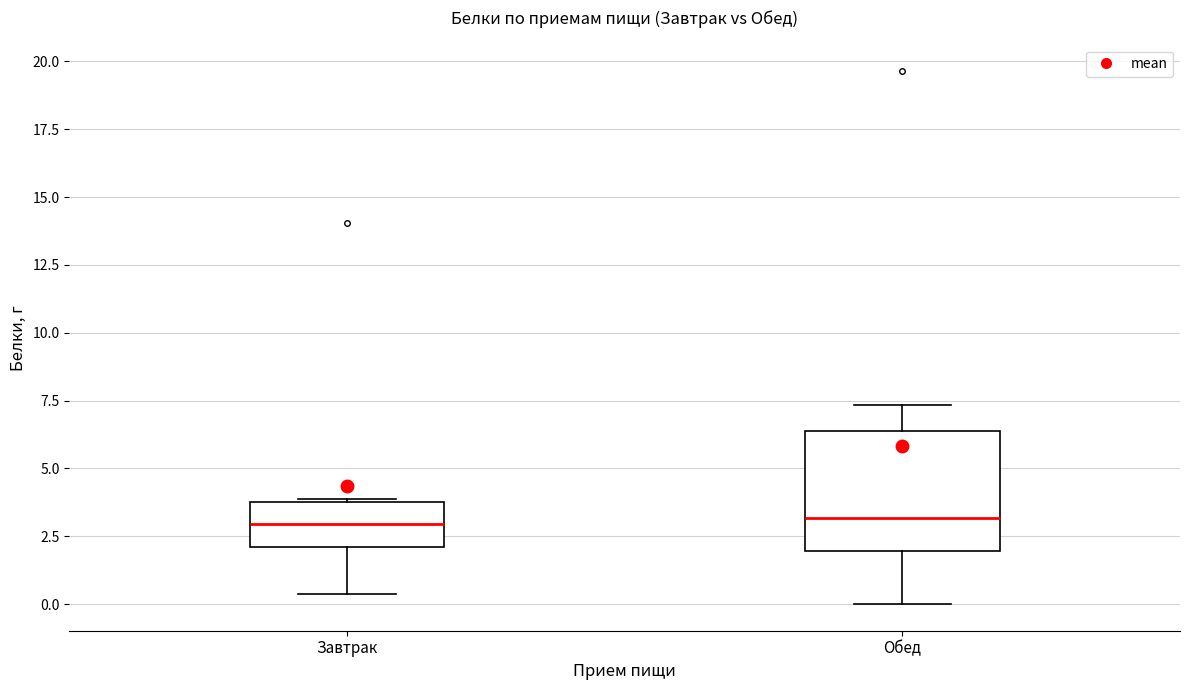

Reading left to right, read every box against the y-axis: the position of its median line, the range the box covers, and the ends of its whiskers. The values are not printed on the chart, so give them approximately, as read against the axis.

Завтрак: median 3.0, box 2.0 to 4.0, whiskers 0.5 to 4.0
Обед: median 3.0, box 2.0 to 6.5, whiskers 0.0 to 7.5